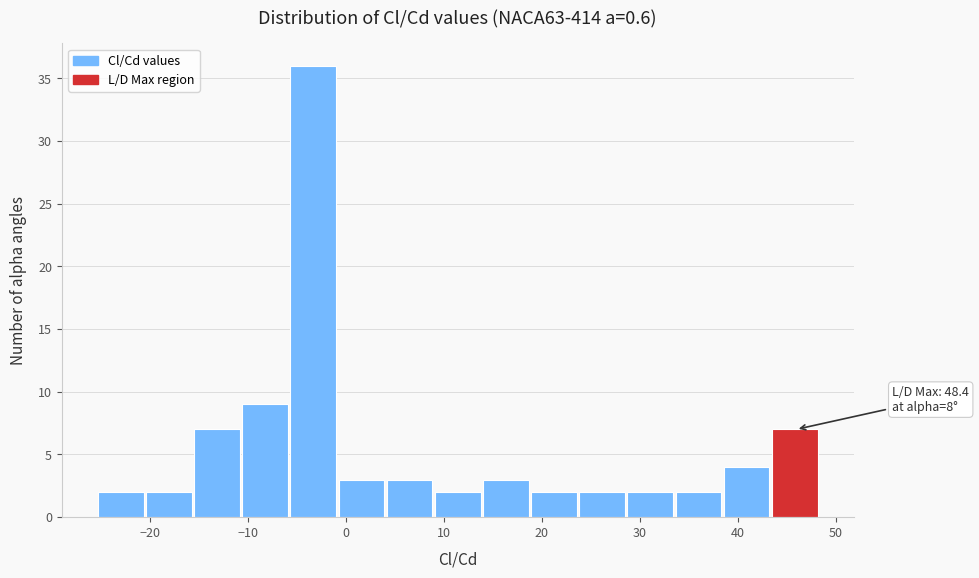

Over which range of the x-axis is the bar tallest?

-6 to -1